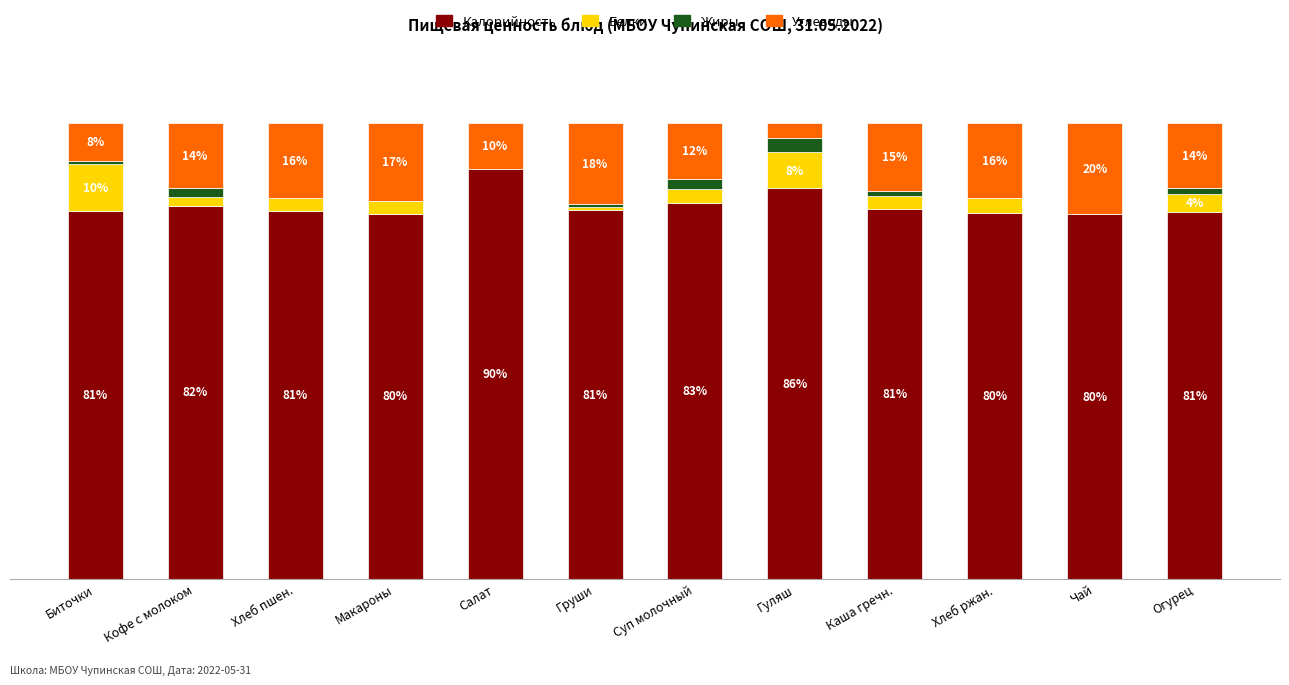

At which label does Калорийность reach its peak?

Салат